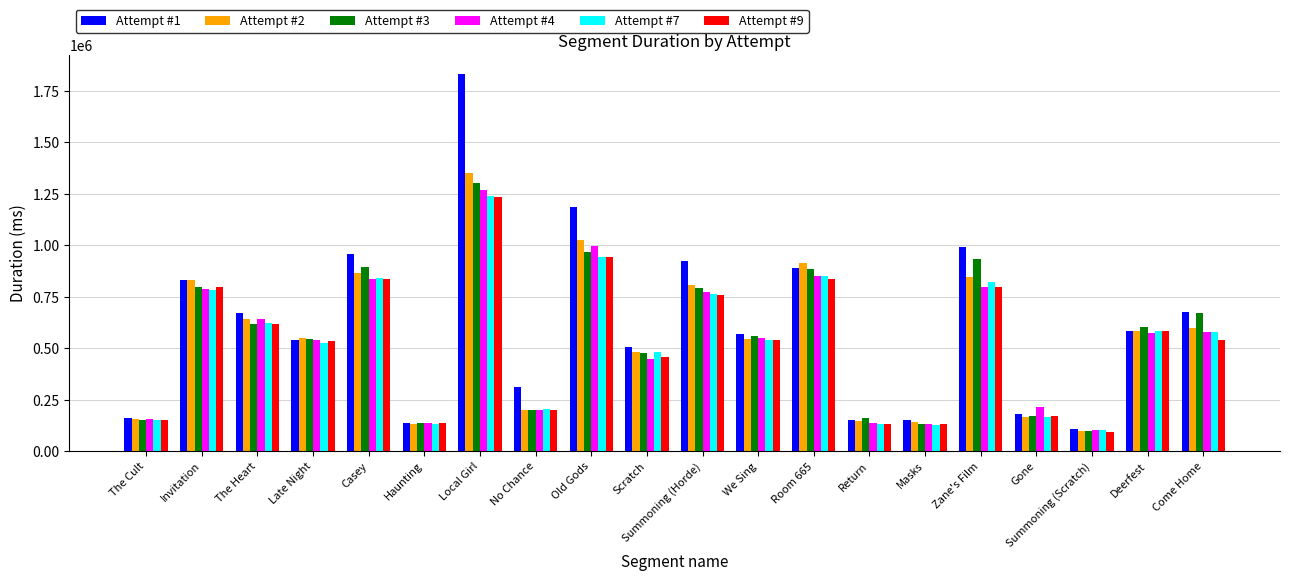

Which series has the largest total across all categories?

Attempt #1